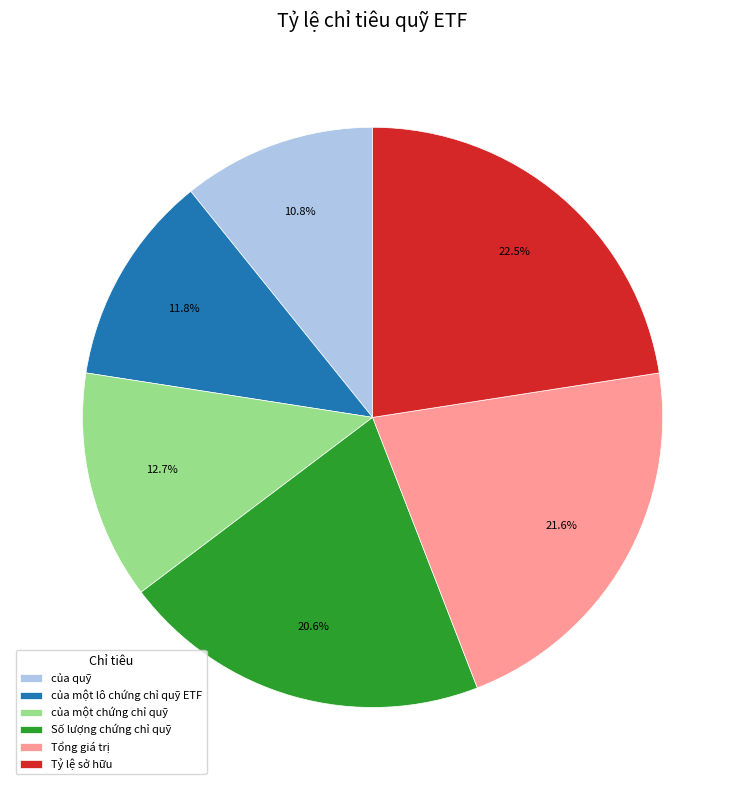

True or false: của quỹ accounts for 1% of the total.

False